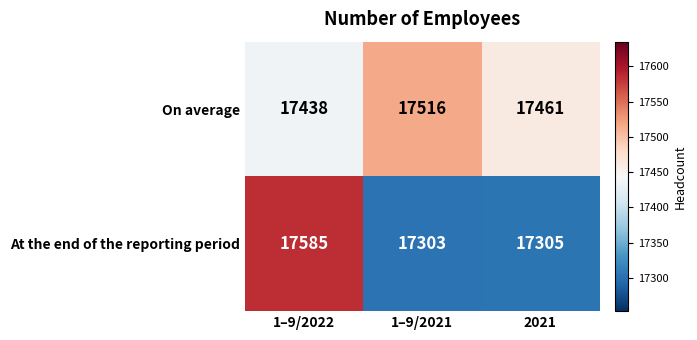

What is the difference between the maximum and minimum values in the On average series?

78